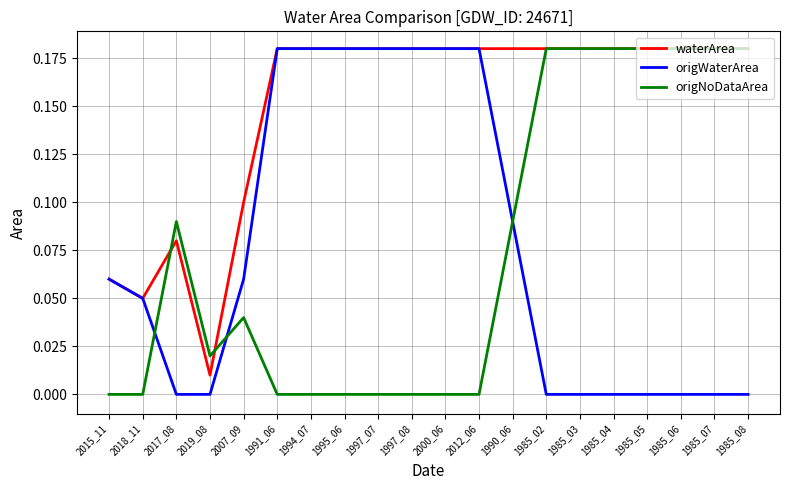

True or false: waterArea has a value of 0.1 at 1990_06.

False